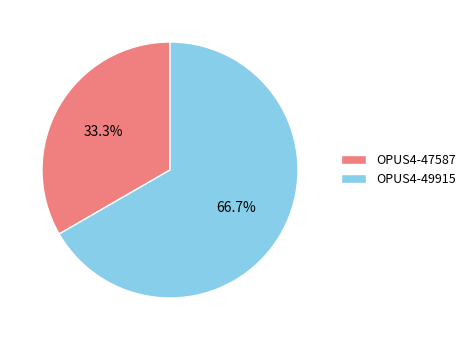

Does any single category account for the majority?

Yes